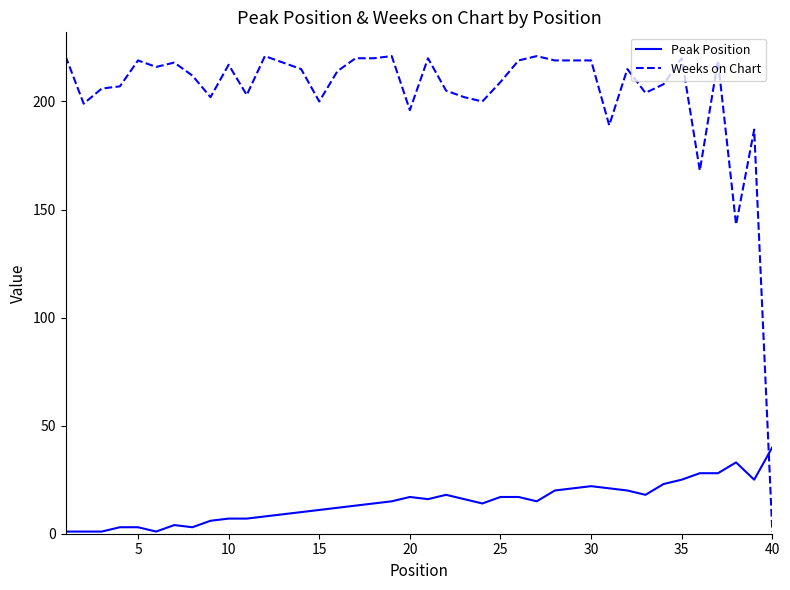

What are all the series names shown in the legend?

Peak Position, Weeks on Chart